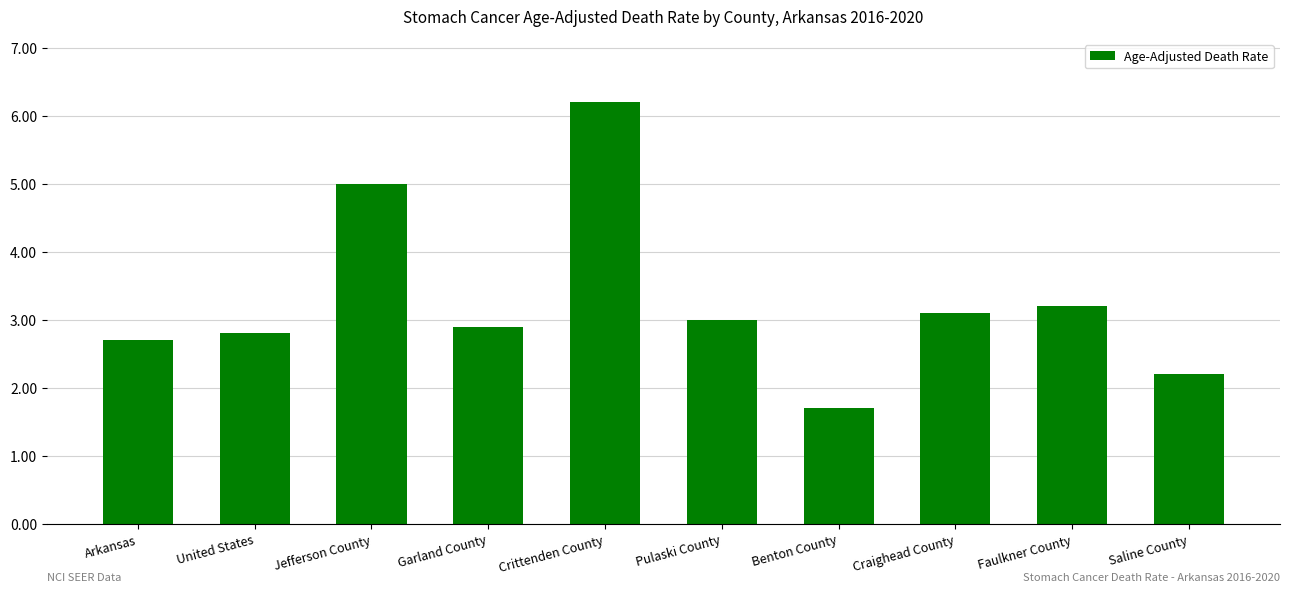

Between United States and Benton County, which is larger?

United States